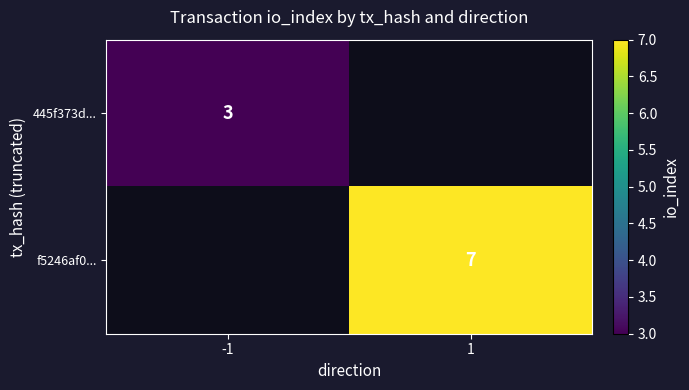

Is the value of 445f373d... at -1 greater than the value of f5246af0... at 1?

No